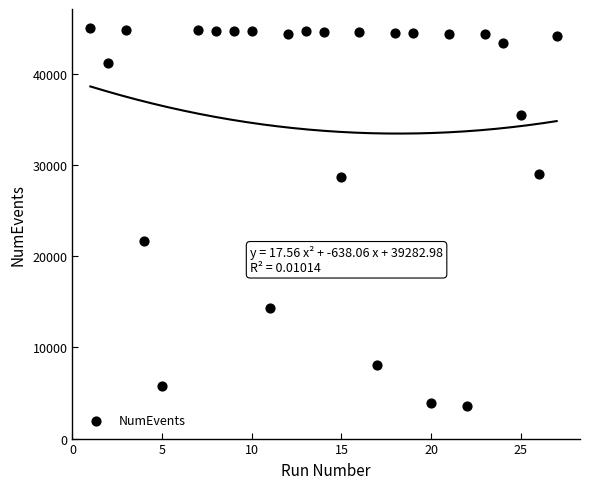

What is the range of X values (max minus min)?

26